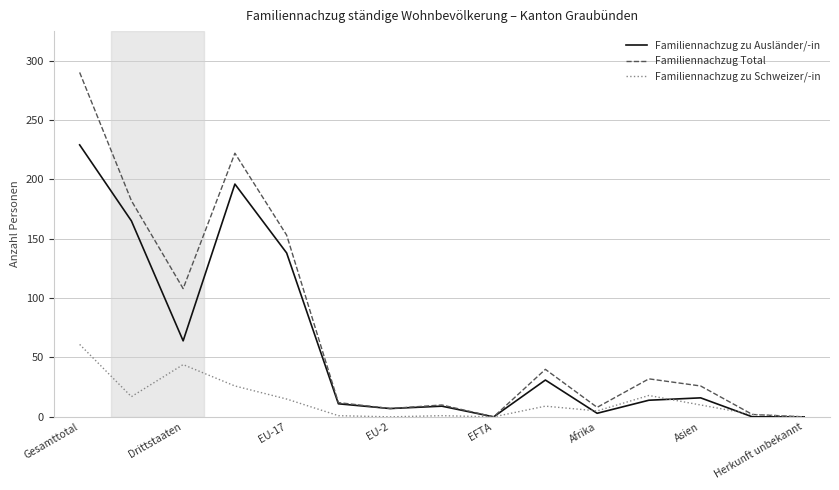

Which series has the widest spread of values?

Familiennachzug Total